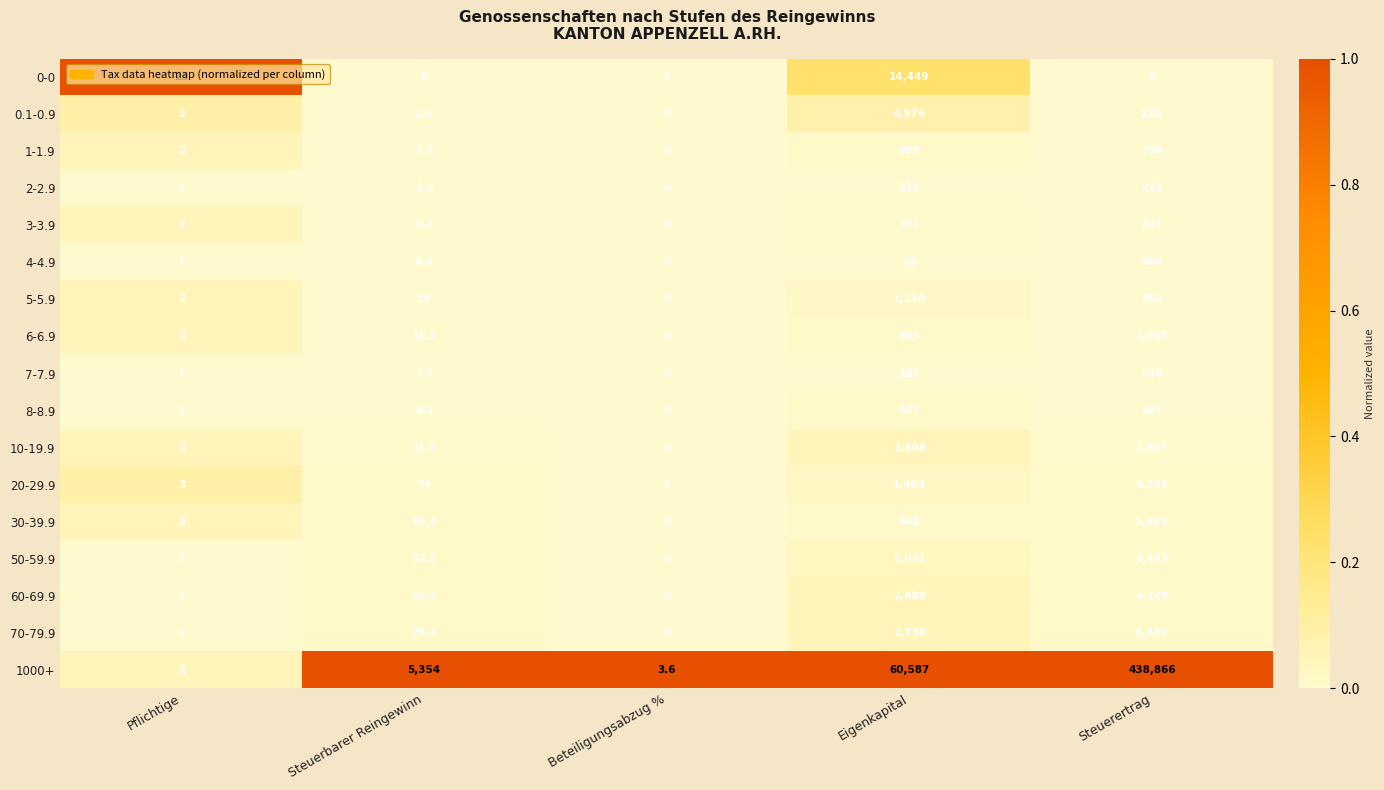

What is the spread (max minus min) of values at Steuerertrag?

438866.0